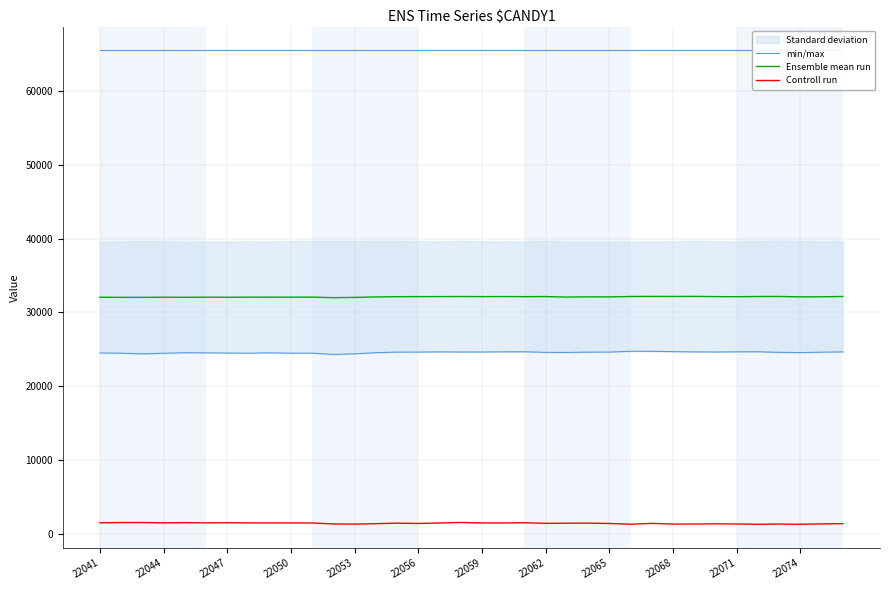

What is the spread (max minus min) of values at 13?

64202.0